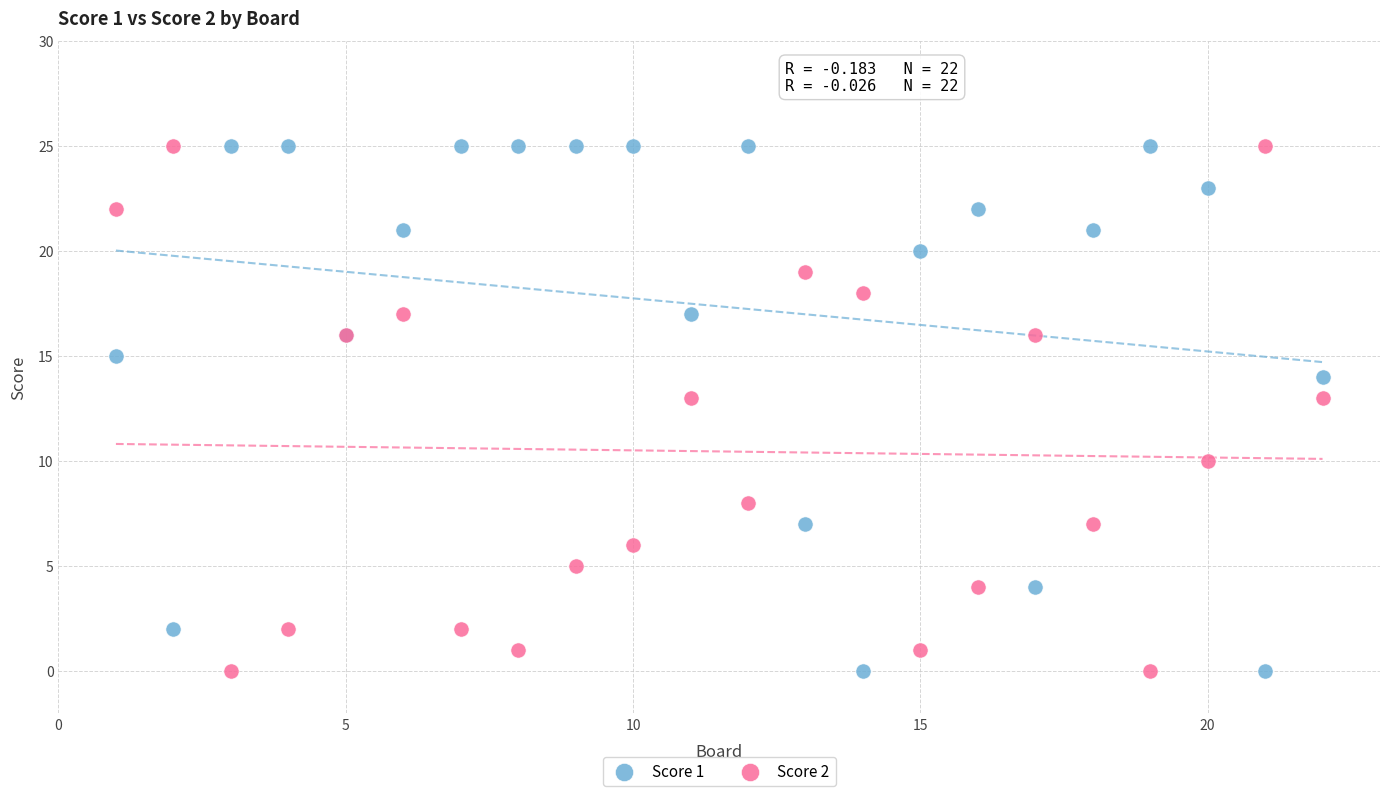

What is the X range (max minus min) for the scatter plot?

21